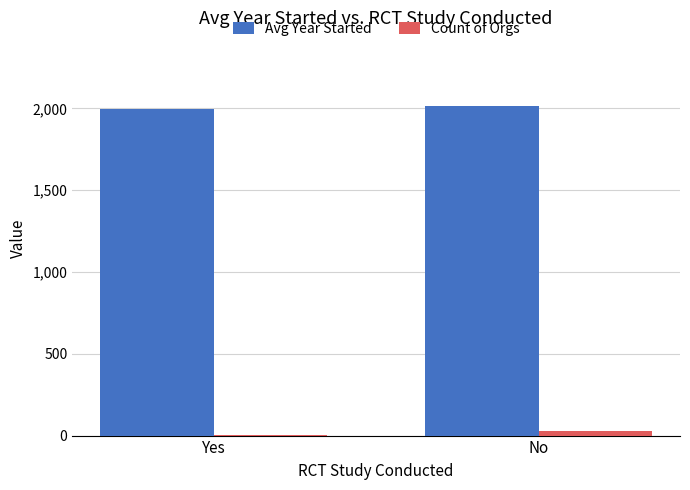

What is the greatest value displayed?

2011.5